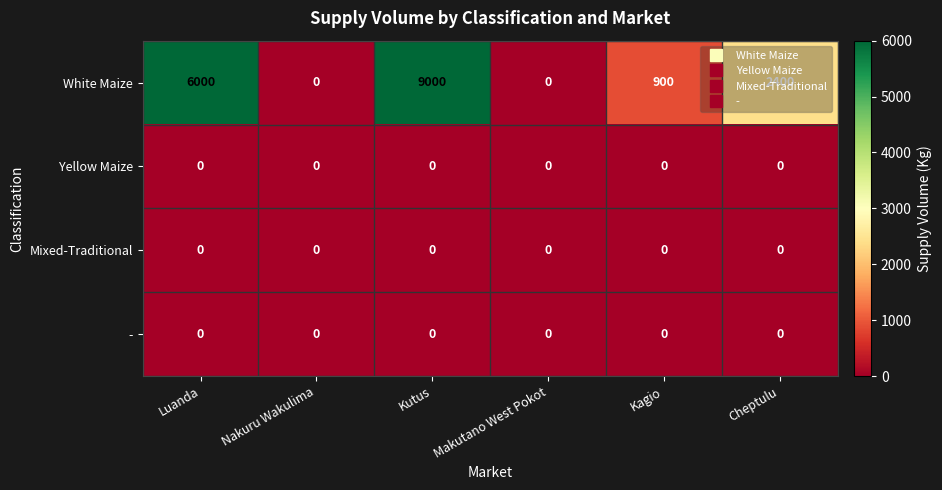

The White Maize series shows 0 at Makutano West Pokot. True or false?

True